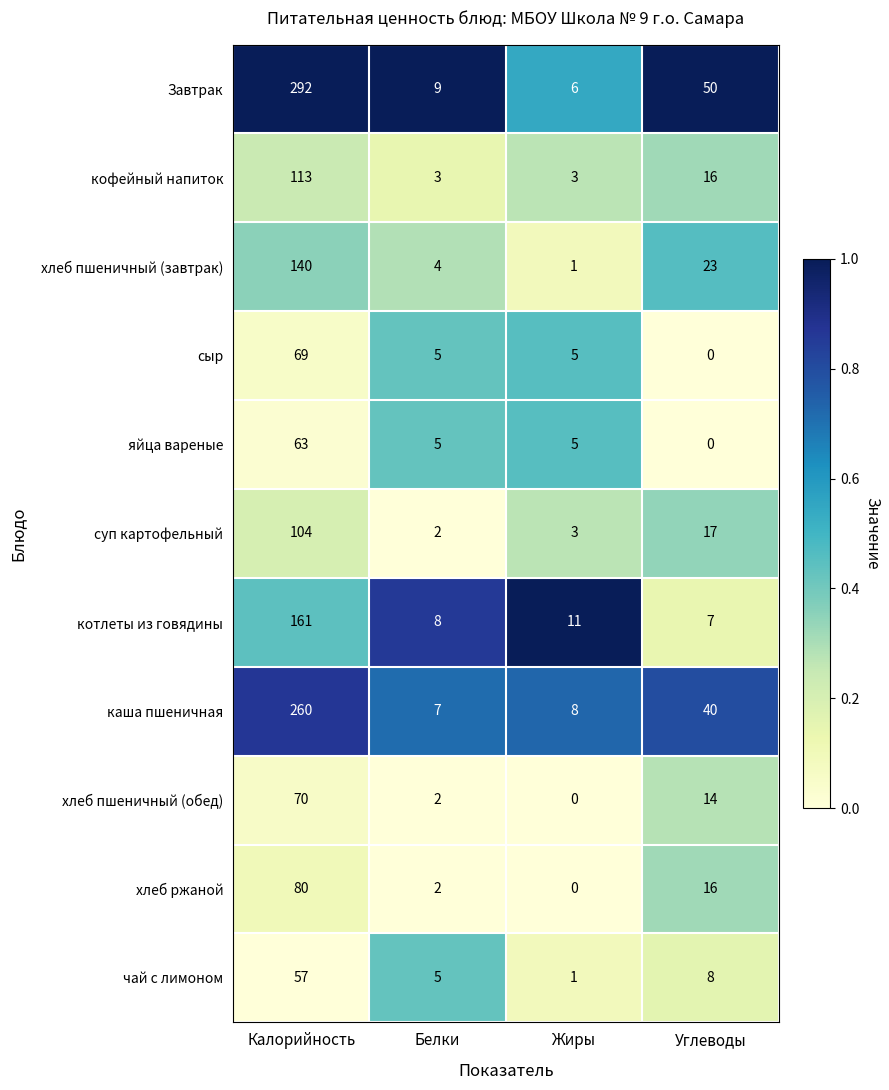

The суп картофельный series shows 26 at Калорийность. True or false?

False